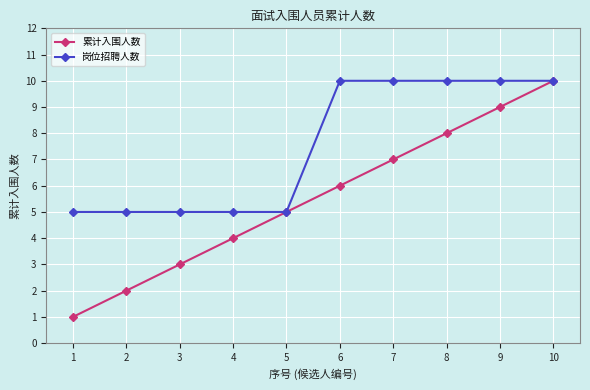

What is the difference between the highest and lowest values at 2?

3